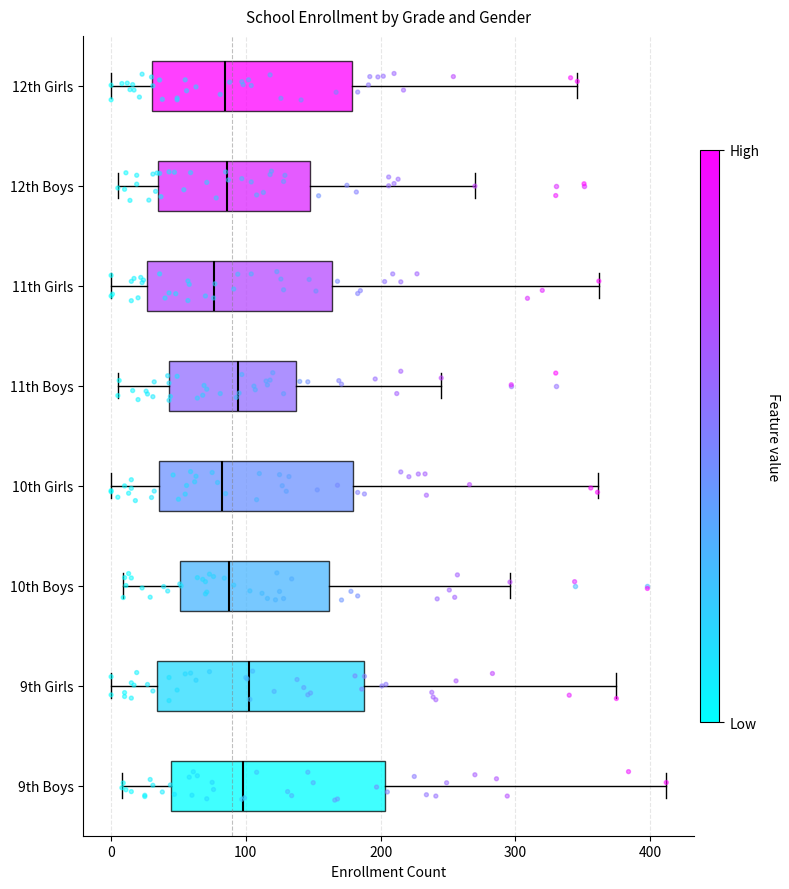

Reading bottom to top, transcribe this box plot: for each box, give where its median line is, the range the box spans, and where its two whiskers end, as read against the x-axis. The values are not printed on the chart, so give them approximately, as read against the axis.

9th Boys: median 100, box 40 to 200, whiskers 10 to 410
9th Girls: median 100, box 30 to 190, whiskers 0 to 380
10th Boys: median 90, box 50 to 160, whiskers 10 to 300
10th Girls: median 80, box 40 to 180, whiskers 0 to 360
11th Boys: median 90, box 40 to 140, whiskers 10 to 250
11th Girls: median 80, box 30 to 160, whiskers 0 to 360
12th Boys: median 90, box 30 to 150, whiskers 10 to 270
12th Girls: median 80, box 30 to 180, whiskers 0 to 350